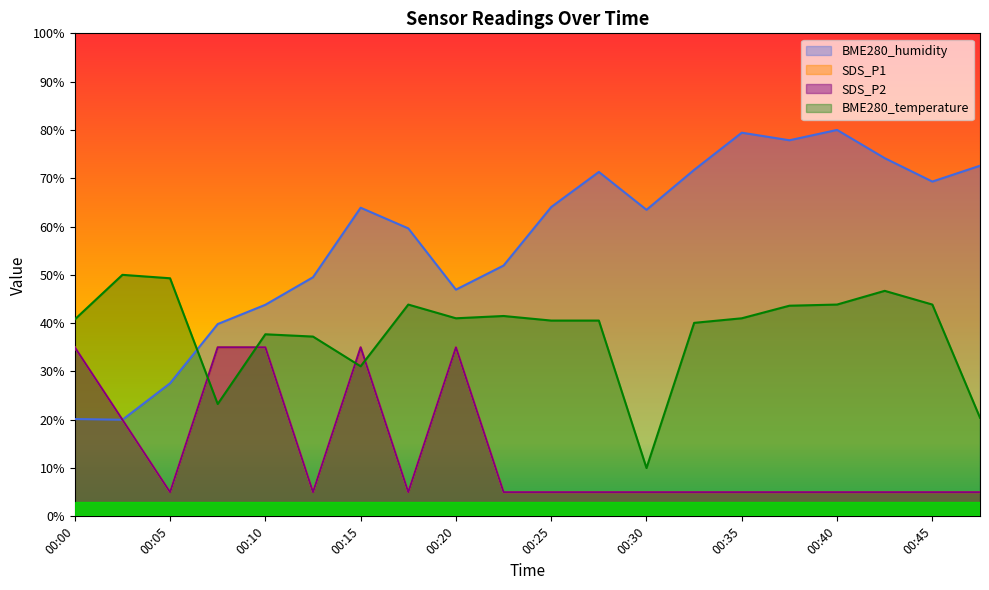

True or false: SDS_P1 and SDS_P2 intersect in this chart.

False